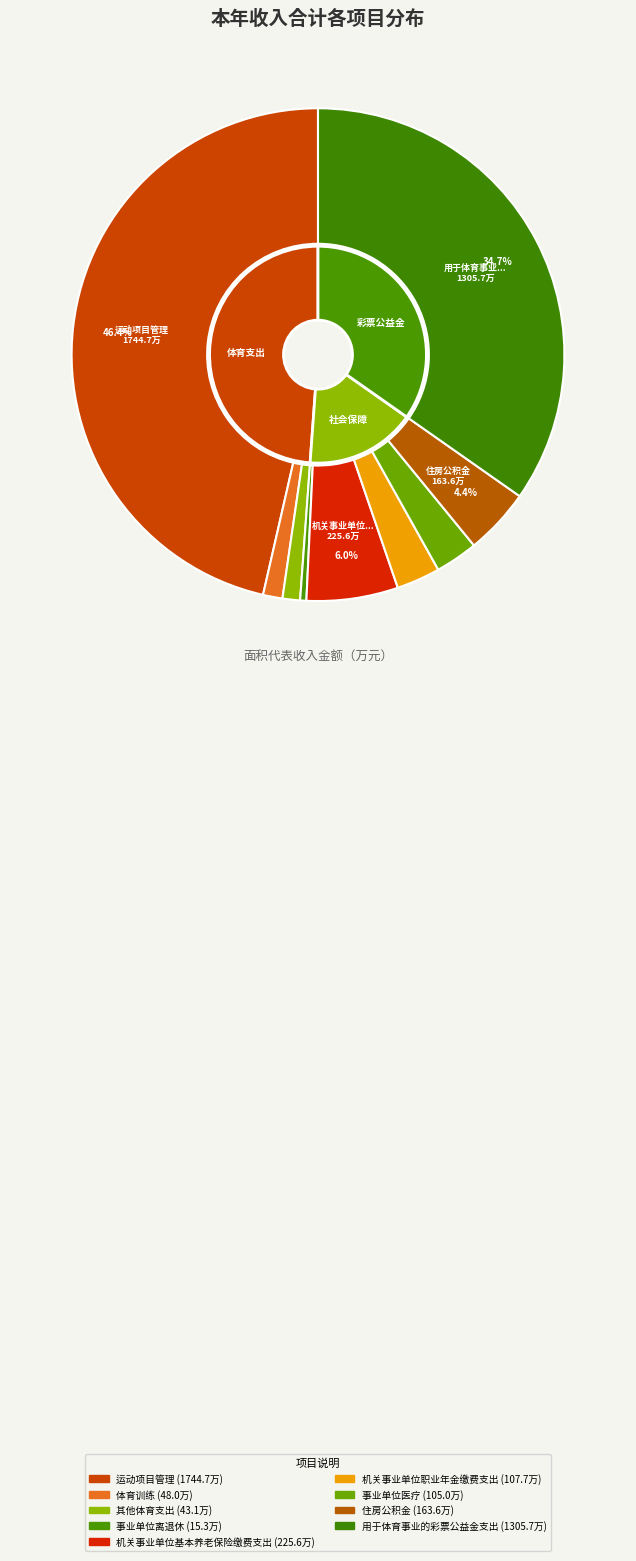

Do 住房公积金 and 机关事业单位基本养老保险缴费支出 together represent more than half of the pie?

No